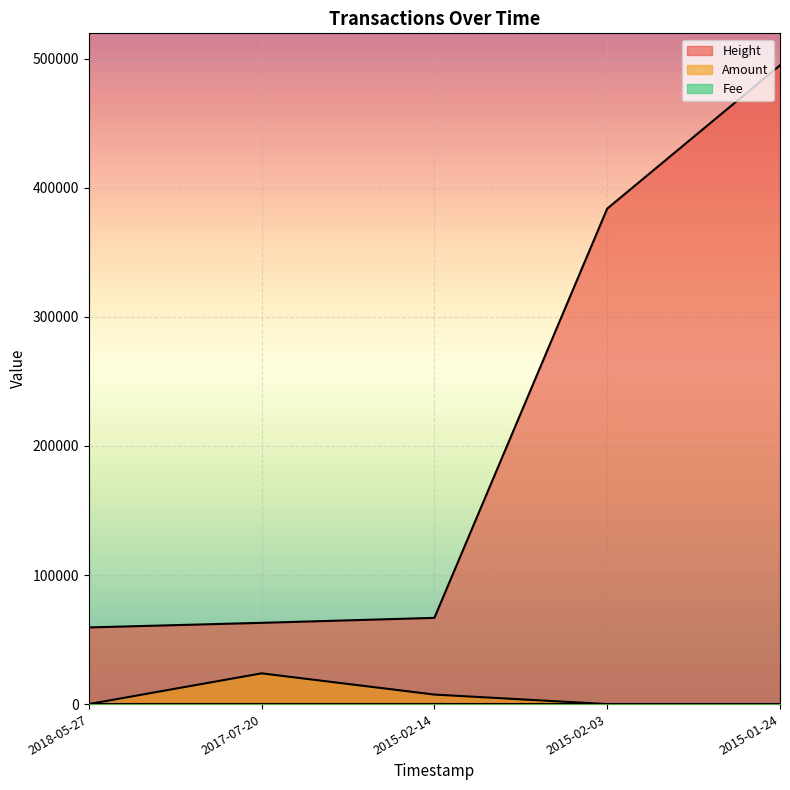

True or false: Amount and Height intersect in this chart.

False